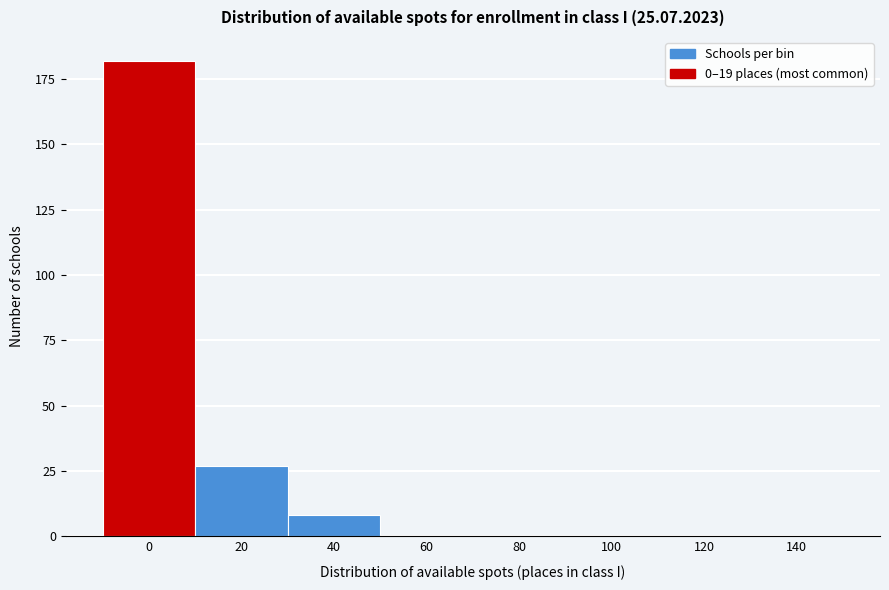

Reading left to right, extract all data points from this chart.

0=182	20=27	40=8	60=0	80=0	100=0	120=0	140=0